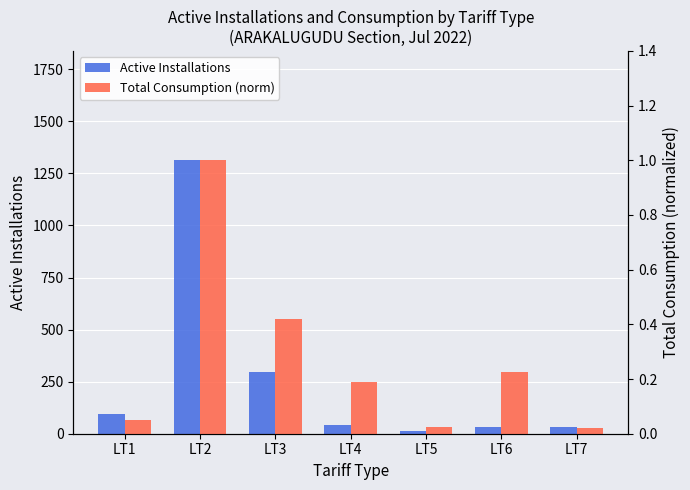

Which category has the highest value in the Total Consumption (norm) series?

LT2